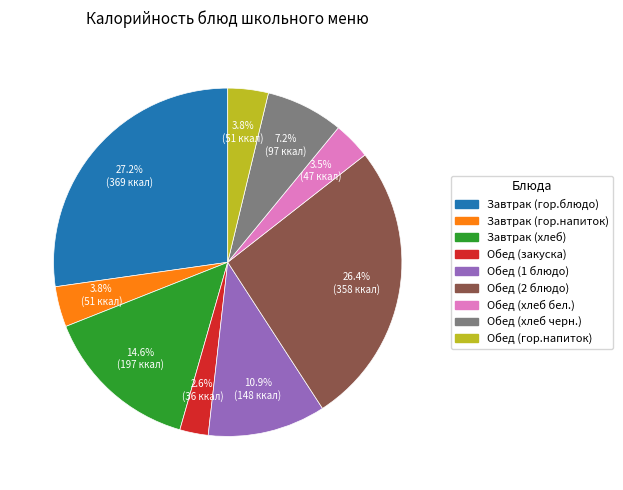

Which has a higher value, Завтрак (гор.блюдо) or Завтрак (гор.напиток)?

Завтрак (гор.блюдо)